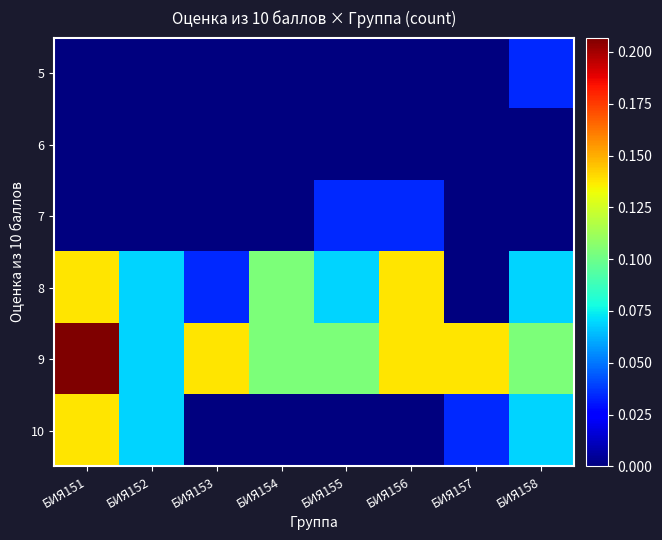

What is the total value across all series at БИЯ154?

0.2